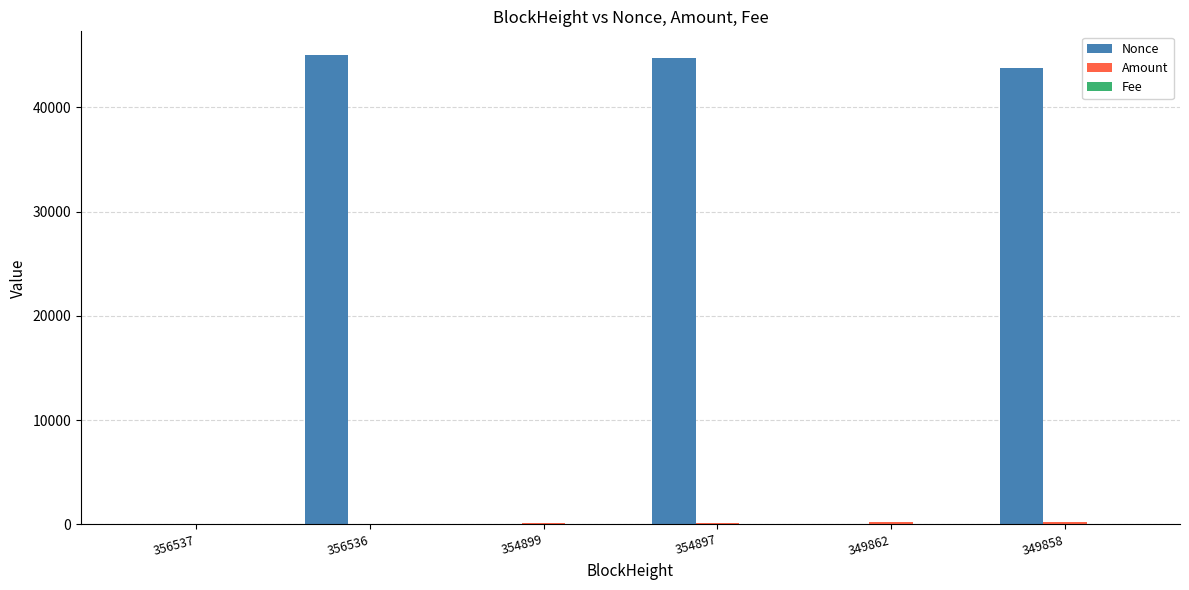

How many groups of bars are there?

6